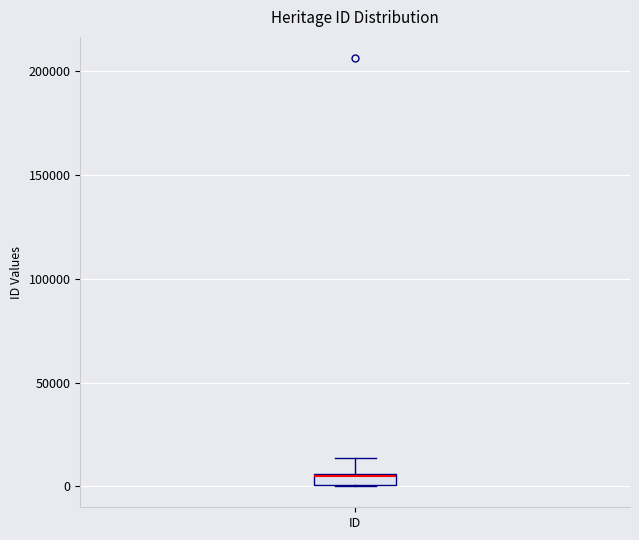

Where does the upper whisker of the box for ID end on the y-axis? The values are not printed on the chart, so give them approximately, as read against the axis.

15000